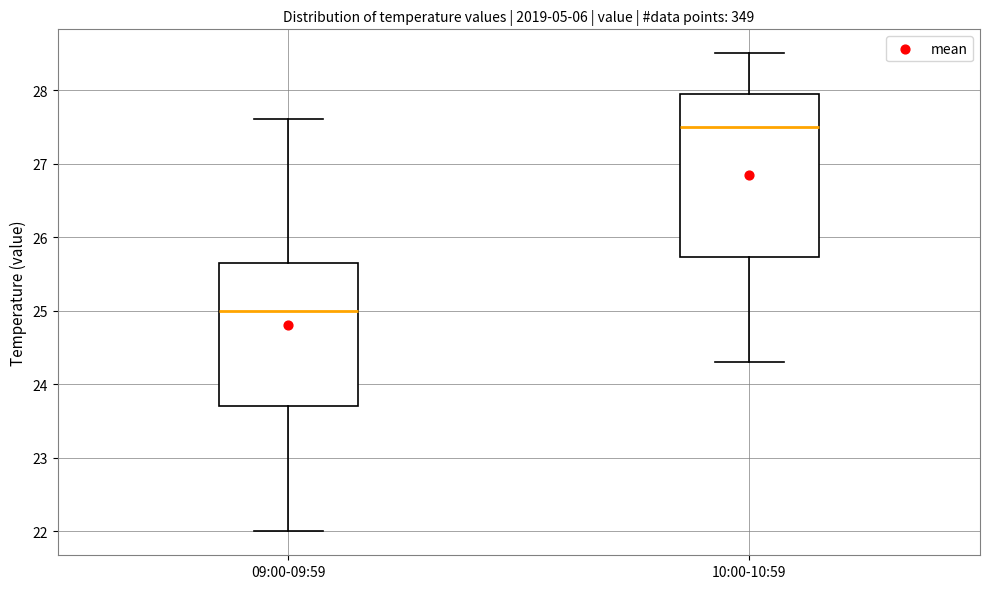

Which box's median line is the highest?

10:00-10:59